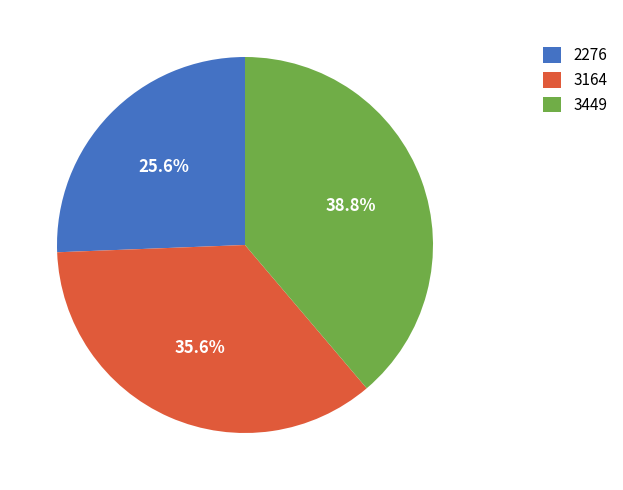

Is the sum of 3164 and 3449 greater than half?

Yes